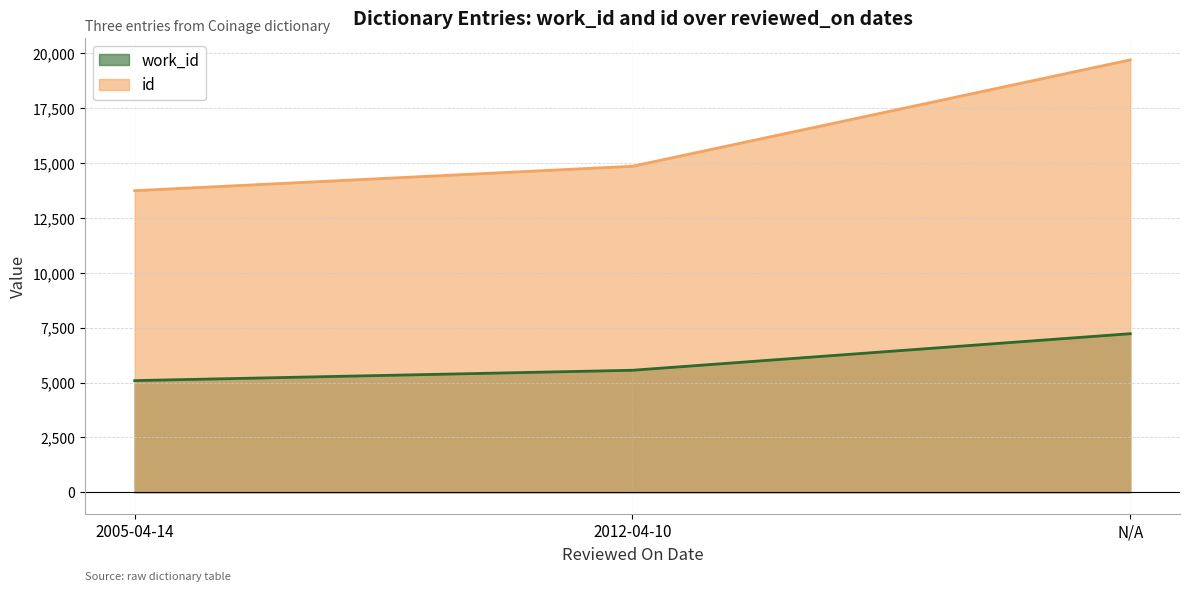

At which category is the sum across all series the highest?

N/A